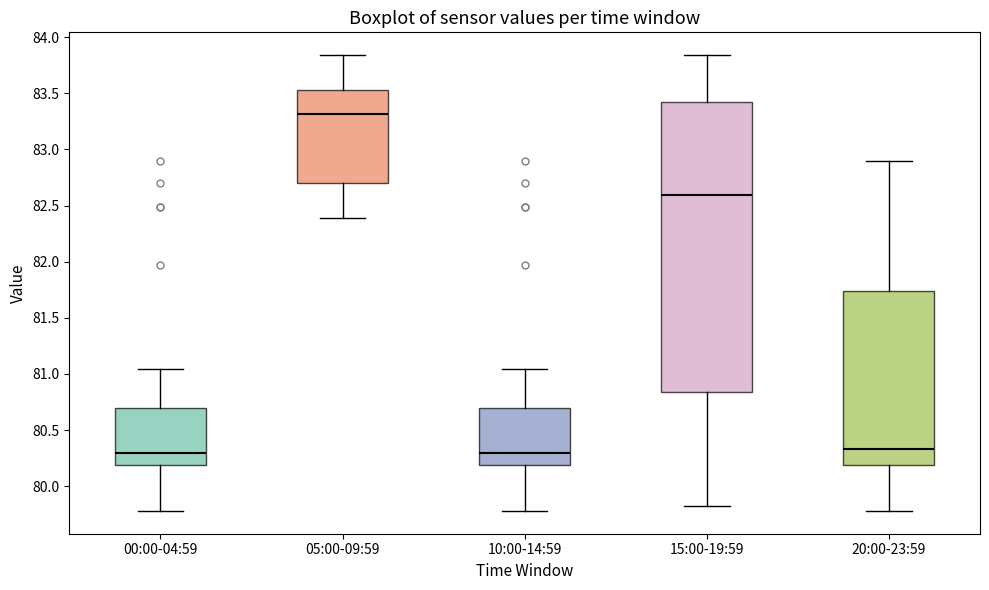

Reading left to right, read every box against the y-axis: the position of its median line, the range the box covers, and the ends of its whiskers. The values are not printed on the chart, so give them approximately, as read against the axis.

00:00-04:59: median 80.30, box 80.20 to 80.70, whiskers 79.80 to 81.05
05:00-09:59: median 83.30, box 82.70 to 83.55, whiskers 82.40 to 83.85
10:00-14:59: median 80.30, box 80.20 to 80.70, whiskers 79.80 to 81.05
15:00-19:59: median 82.60, box 80.85 to 83.40, whiskers 79.80 to 83.85
20:00-23:59: median 80.35, box 80.20 to 81.75, whiskers 79.80 to 82.90